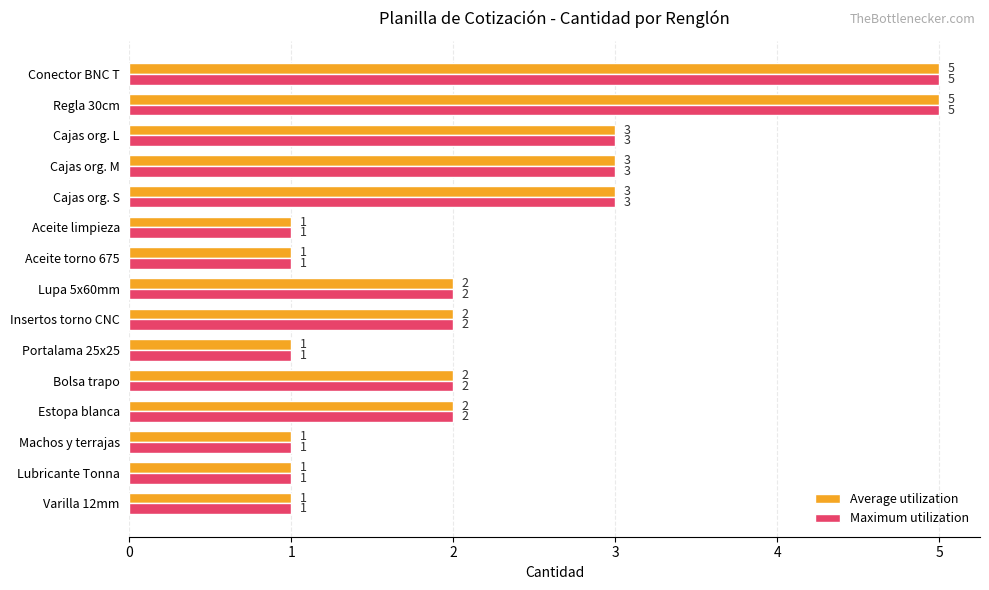

What is the minimum value shown in the chart?

1